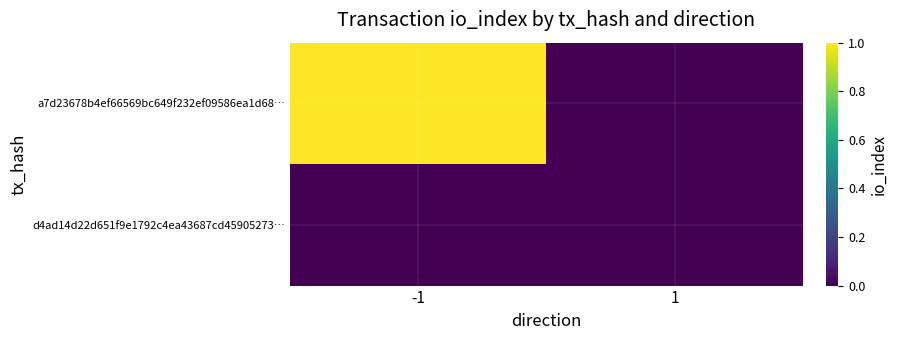

How many categories are shown in the chart?

2